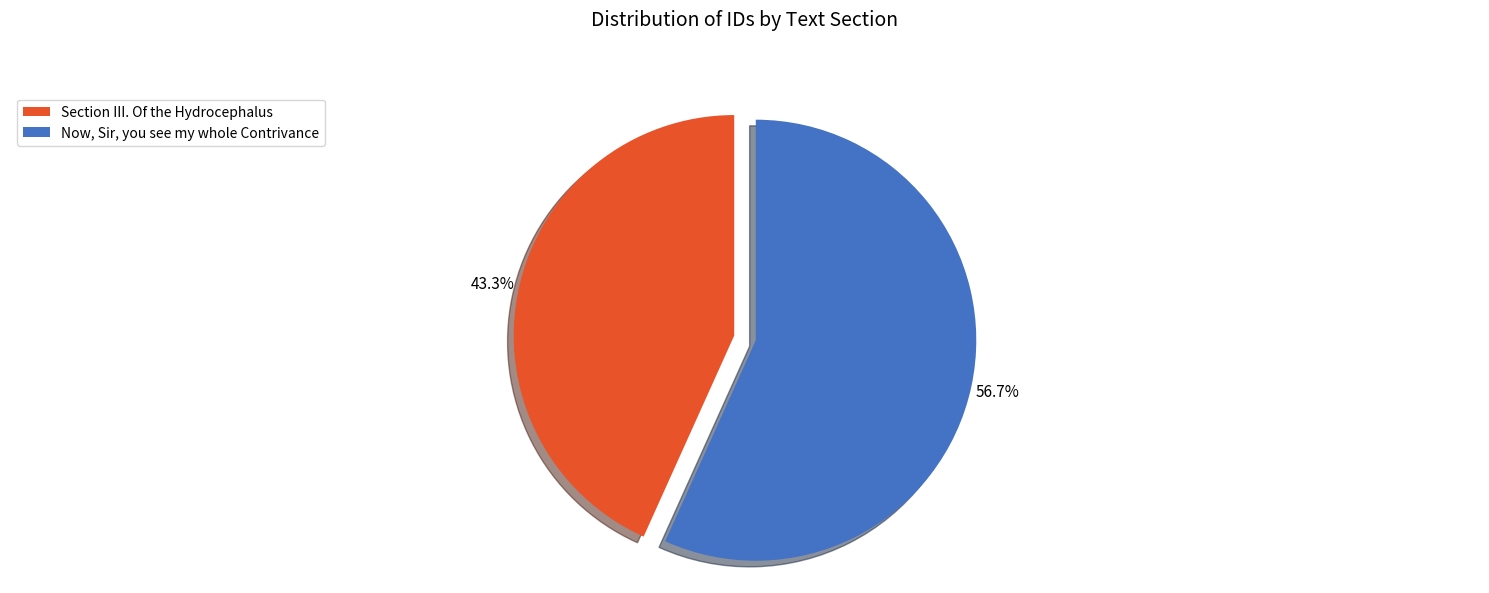

The Now, Sir, you see my whole Contrivance slice represents 57% of the pie. True or false?

True